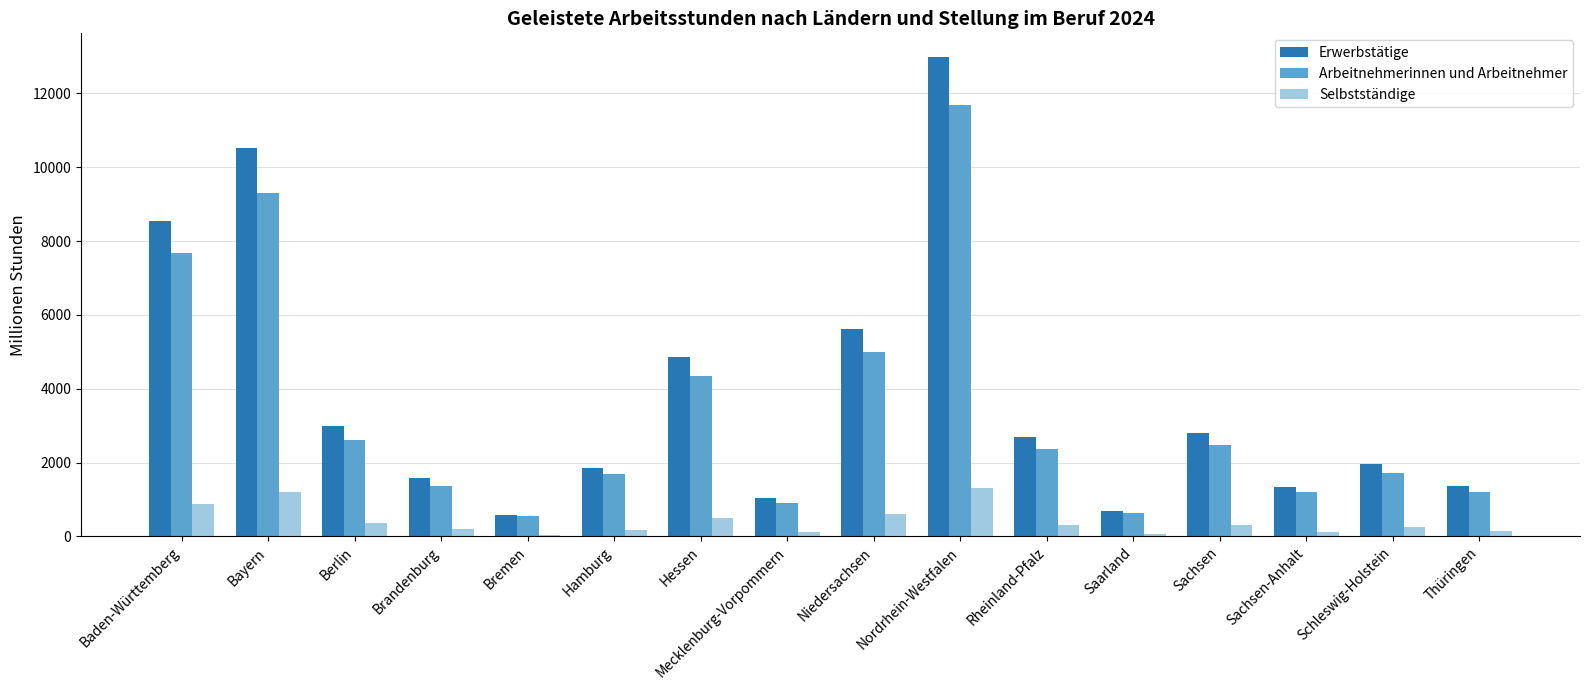

The value of Selbstständige at Hessen is 506.0. True or false?

True